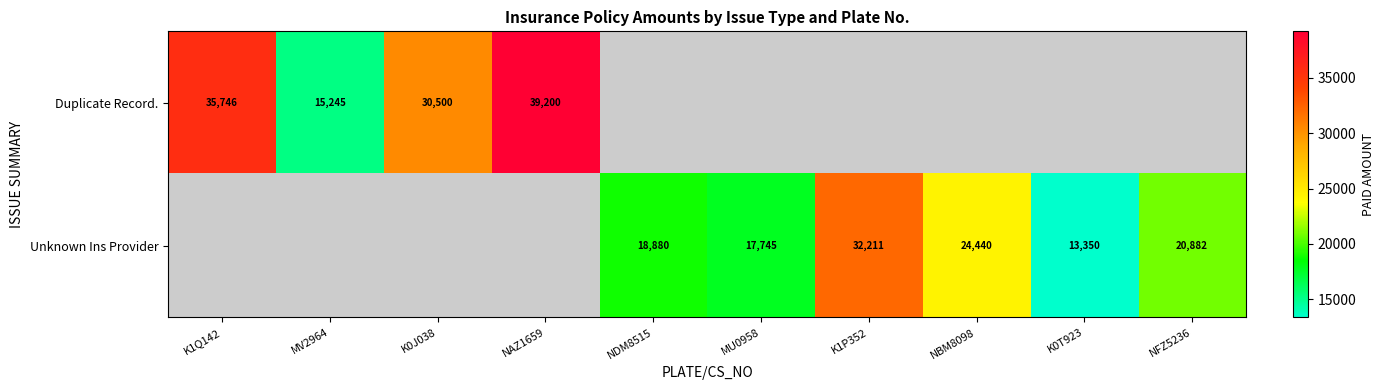

True or false: Unknown Ins Provider has a value of 20184 at K1P352.

False